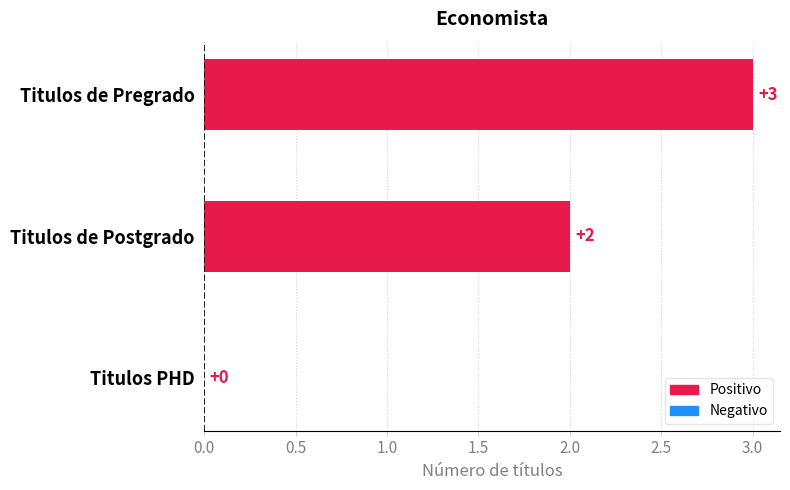

What is the maximum value shown in the chart?

3